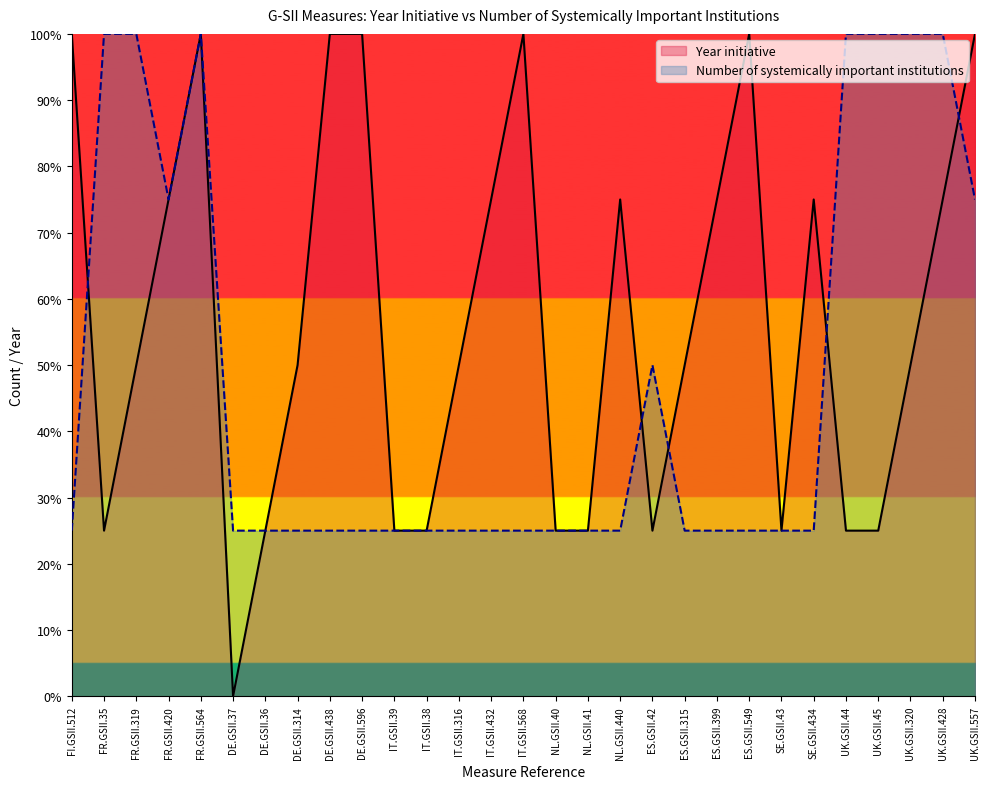

The value of Year initiative at IT.GSII.316 is 50. True or false?

True